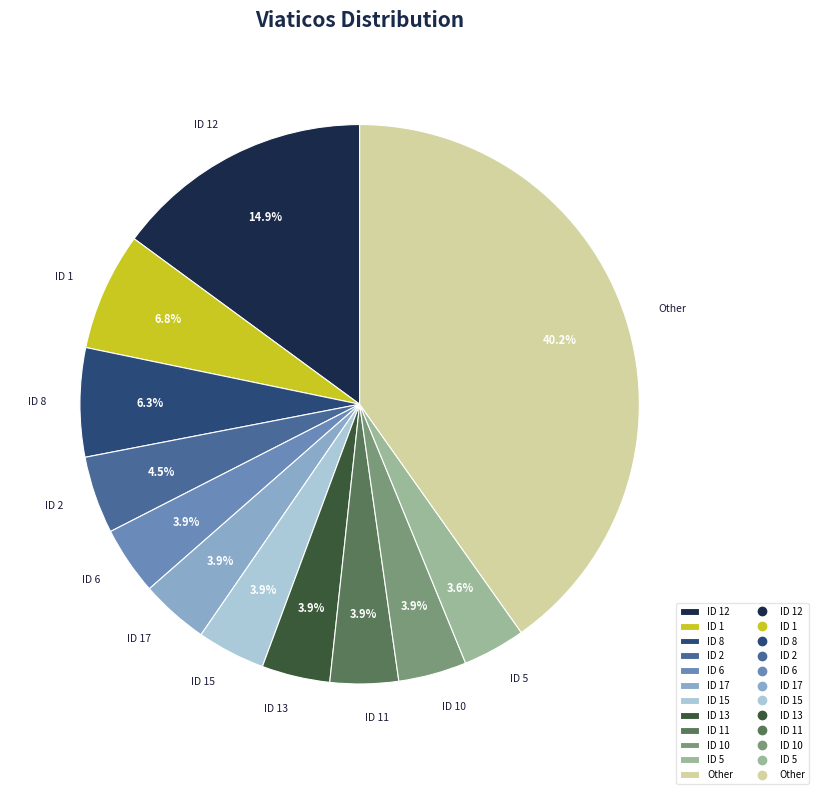

Which slice is the largest?

Other